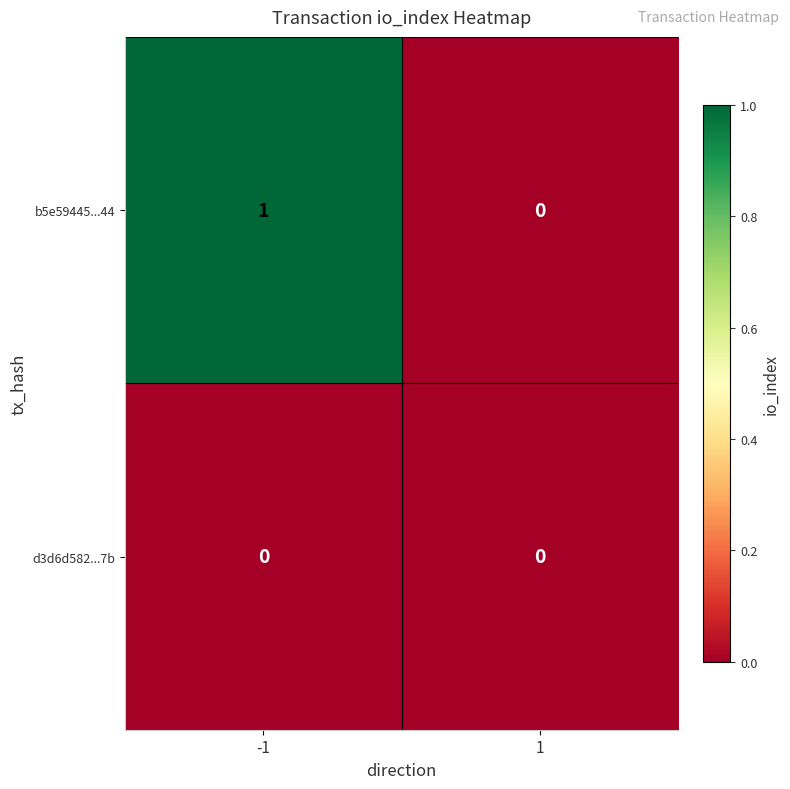

List the series in order of their peak value, lowest first.

d3d6d582...7b, b5e59445...44